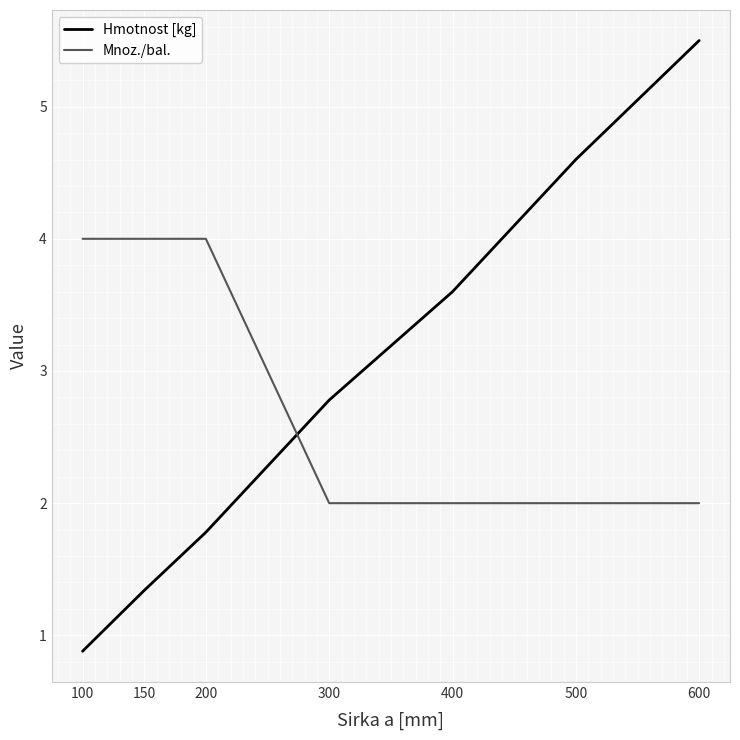

Rank the series at 600 from lowest to highest value.

Mnoz./bal., Hmotnost [kg]